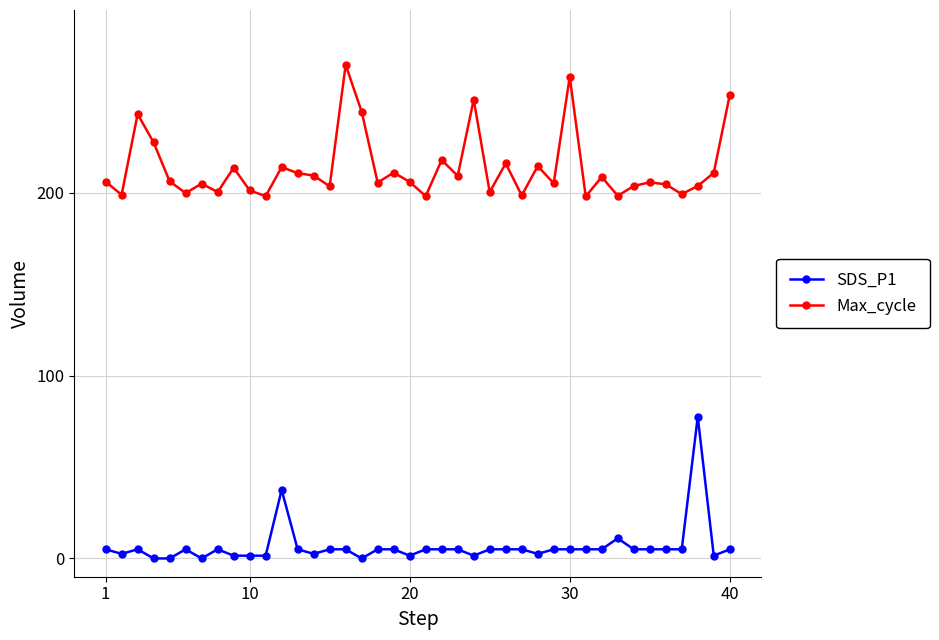

What is the maximum value shown in the chart?

270.0